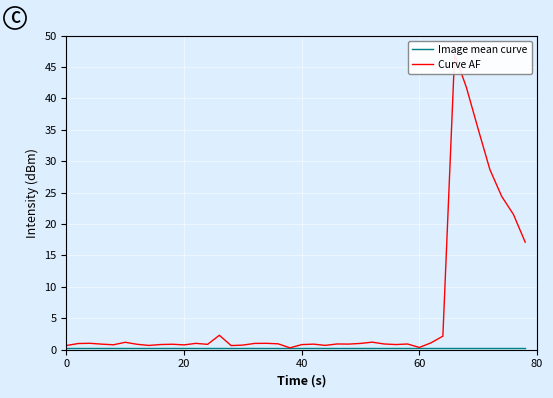

The value of Image mean curve at 20 is 0.1. True or false?

False